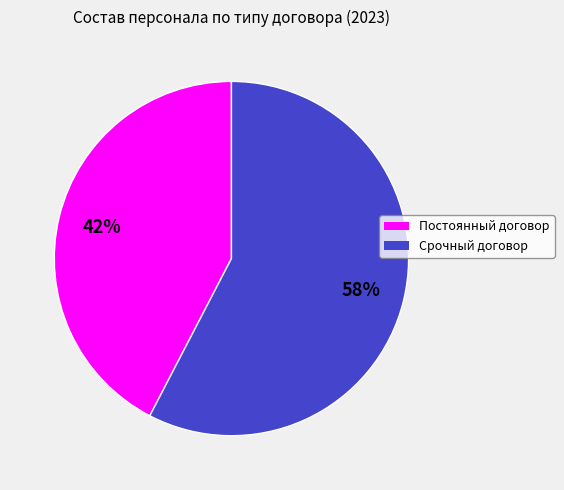

How many slices are in this pie chart?

2